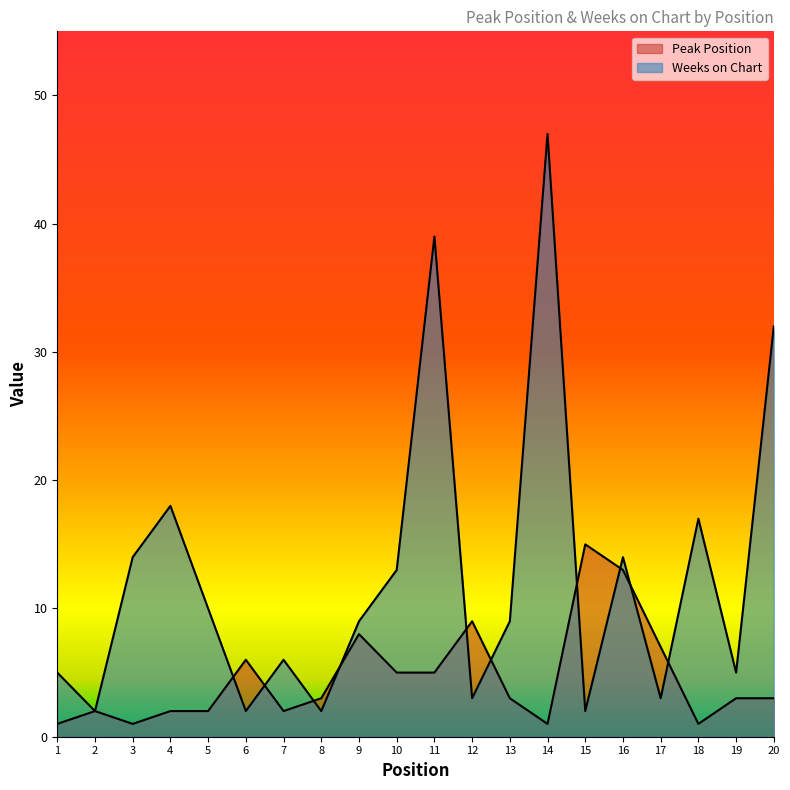

List the series in order of their peak value, lowest first.

Peak Position, Weeks on Chart